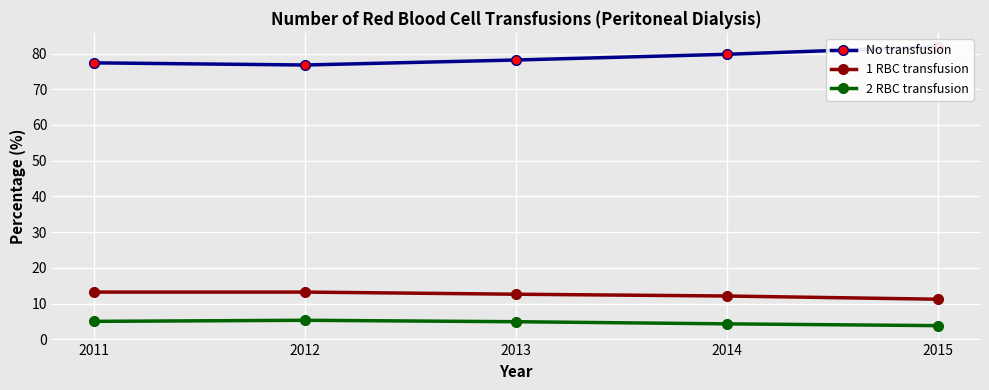

What is the value of the 2 RBC transfusion point at the 3rd from the left?

4.9